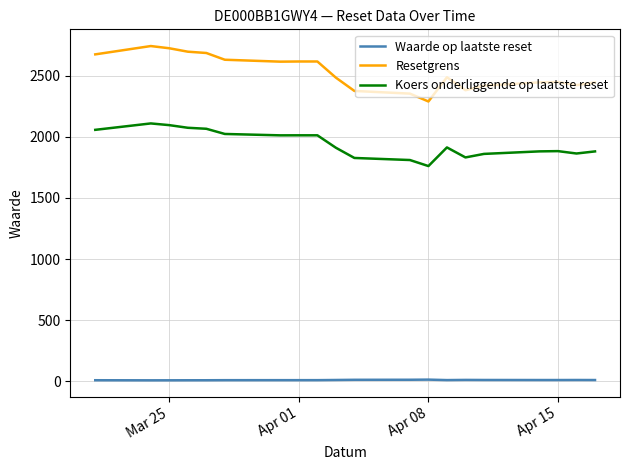

True or false: Resetgrens and Koers onderliggende op laatste reset cross at least once.

False